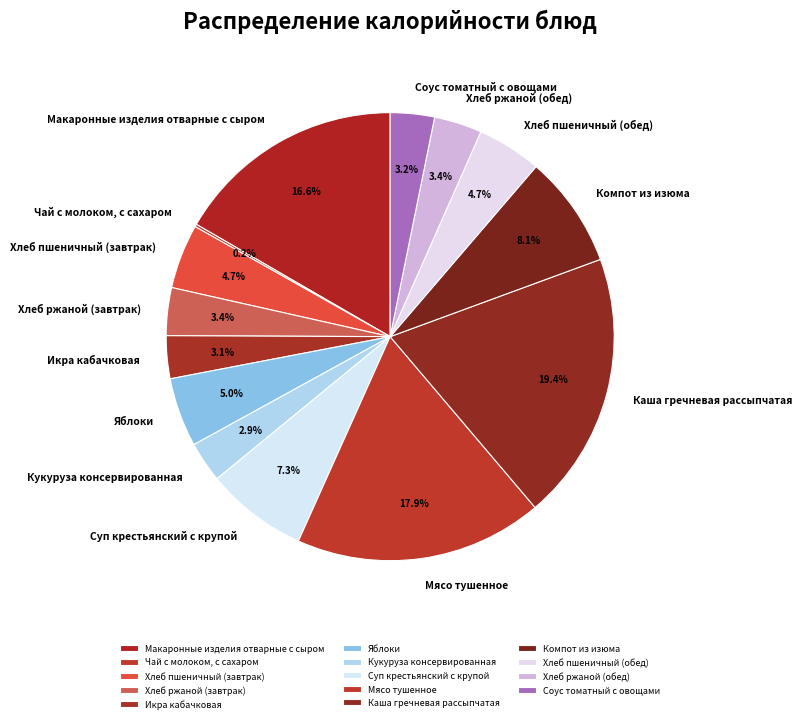

What percentage is NOT represented by Мясо тушенное?

82.1%